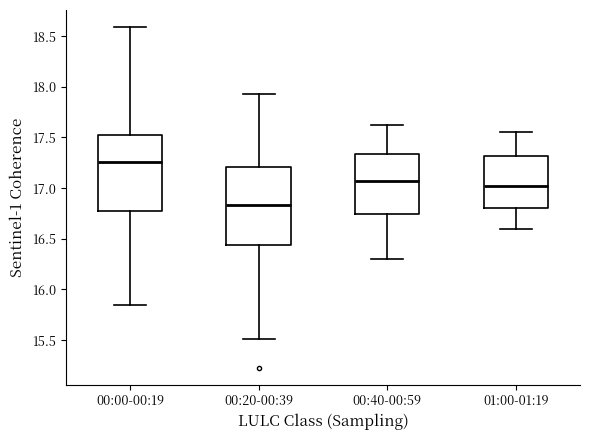

Reading left to right, read every box against the y-axis: the position of its median line, the range the box covers, and the ends of its whiskers. The values are not printed on the chart, so give them approximately, as read against the axis.

00:00-00:19: median 17.25, box 16.80 to 17.50, whiskers 15.85 to 18.60
00:20-00:39: median 16.85, box 16.45 to 17.20, whiskers 15.50 to 17.95
00:40-00:59: median 17.10, box 16.75 to 17.35, whiskers 16.30 to 17.60
01:00-01:19: median 17.05, box 16.80 to 17.30, whiskers 16.60 to 17.55